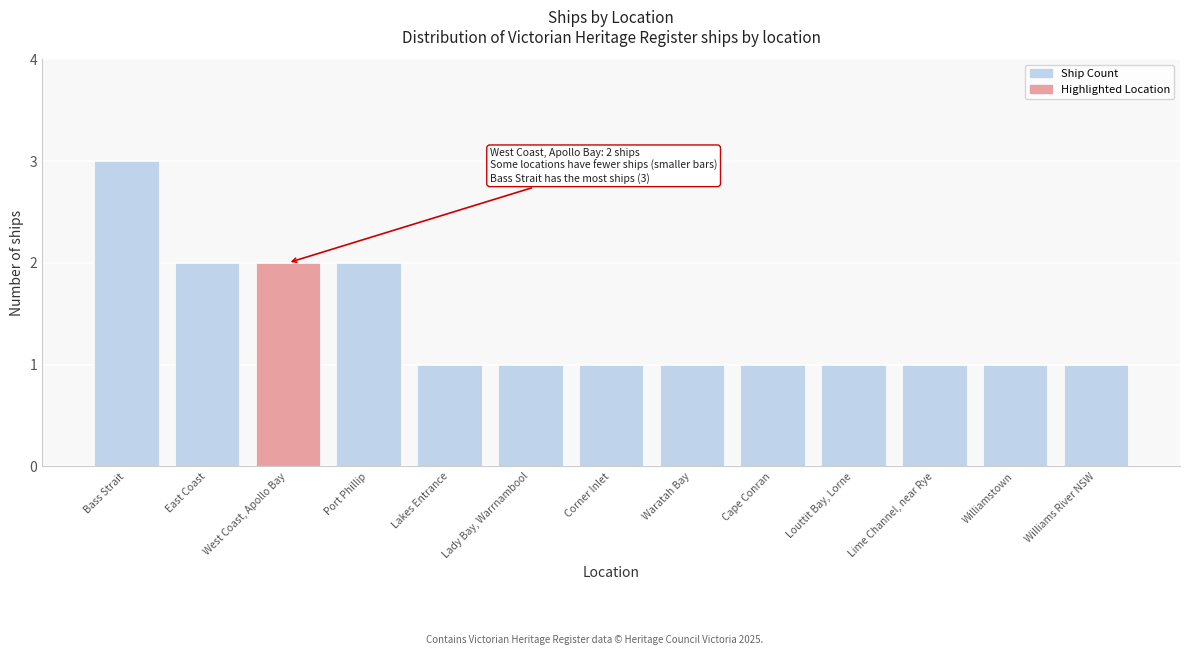

What is the average value?

1